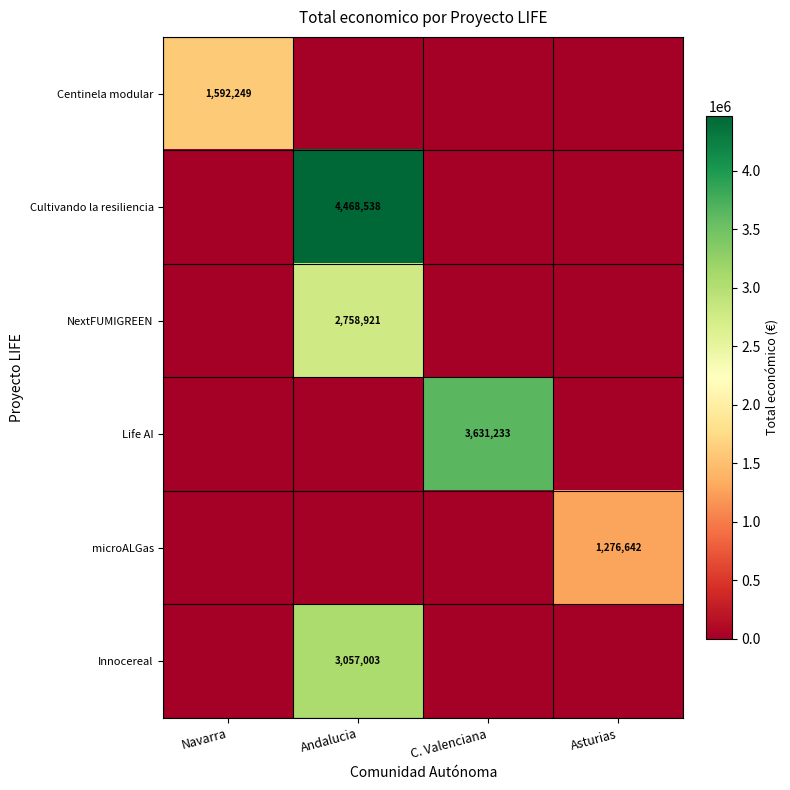

The value of Centinela modular at Navarra is 1592249. True or false?

True